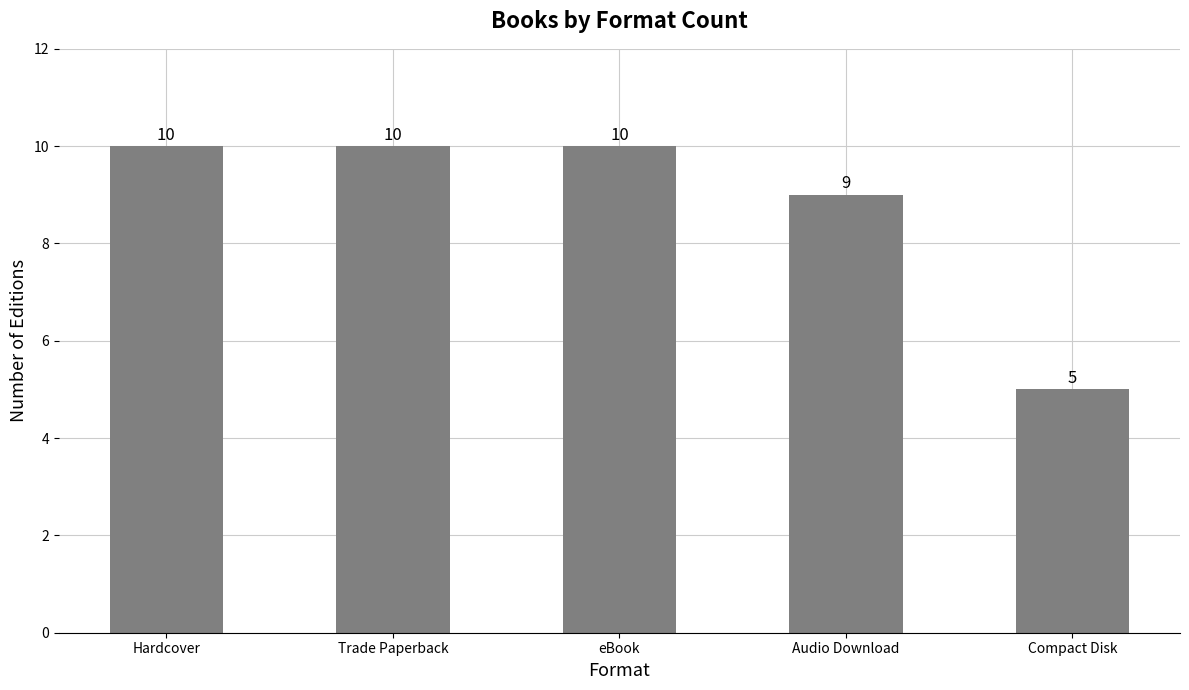

Reading left to right, extract all data points from this chart.

Hardcover=10	Trade Paperback=10	eBook=10	Audio Download=9	Compact Disk=5